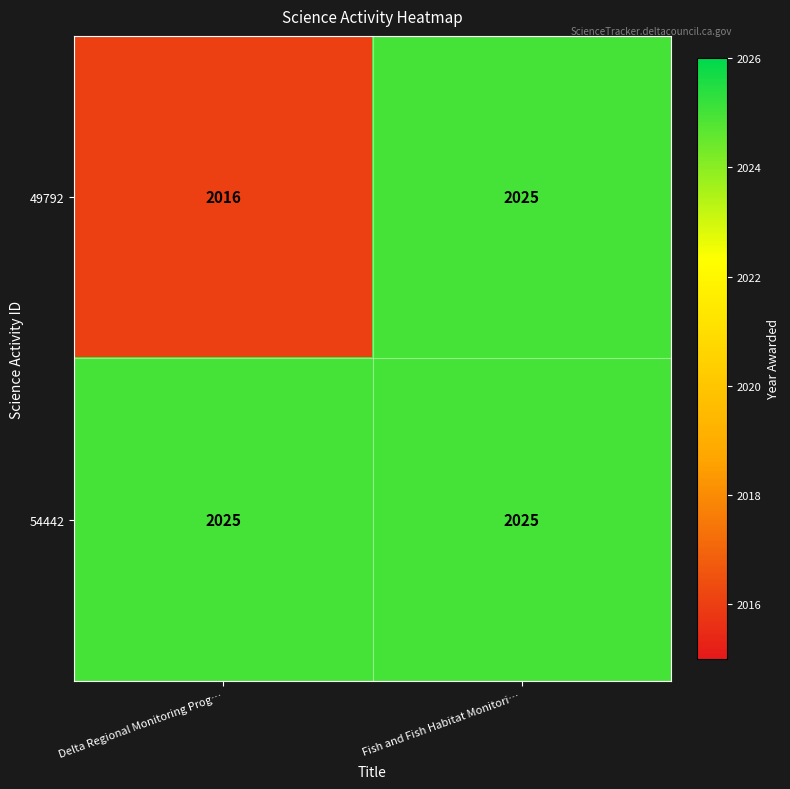

Count the number of data series in this chart.

2